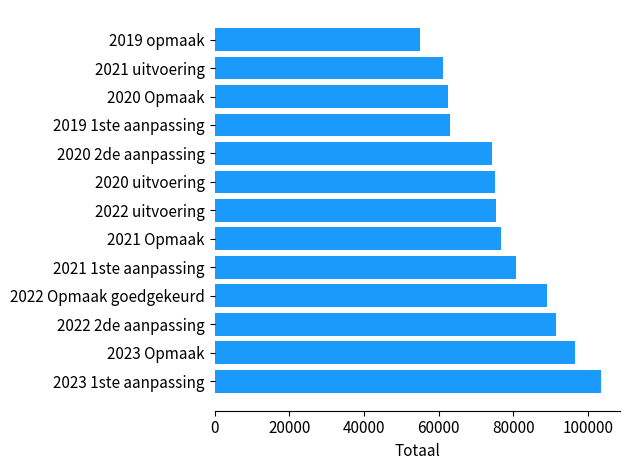

What is the minimum value shown in the chart?

55126